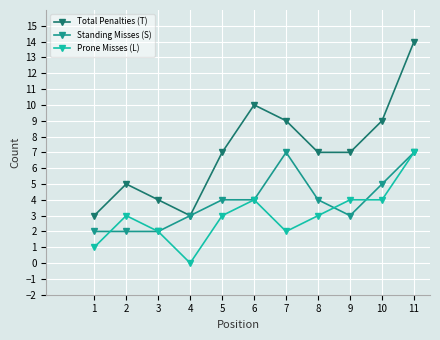

Reading left to right, list all the values displayed in this chart.

Total Penalties (T): 3	5	4	3	7	10	9	7	7	9	14
Standing Misses (S): 2	2	2	3	4	4	7	4	3	5	7
Prone Misses (L): 1	3	2	0	3	4	2	3	4	4	7